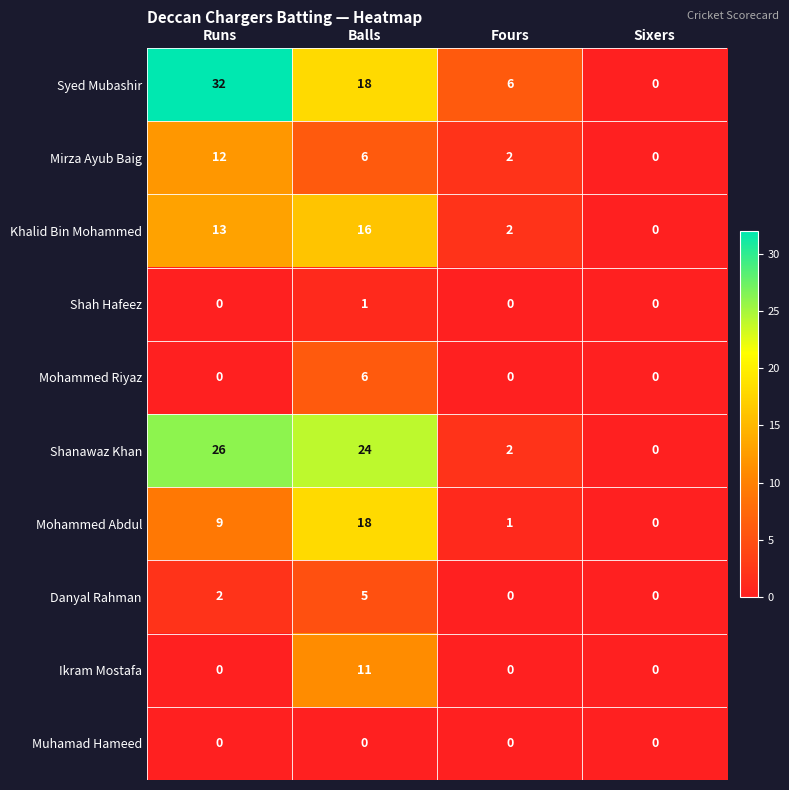

What is the maximum value for Danyal Rahman?

5